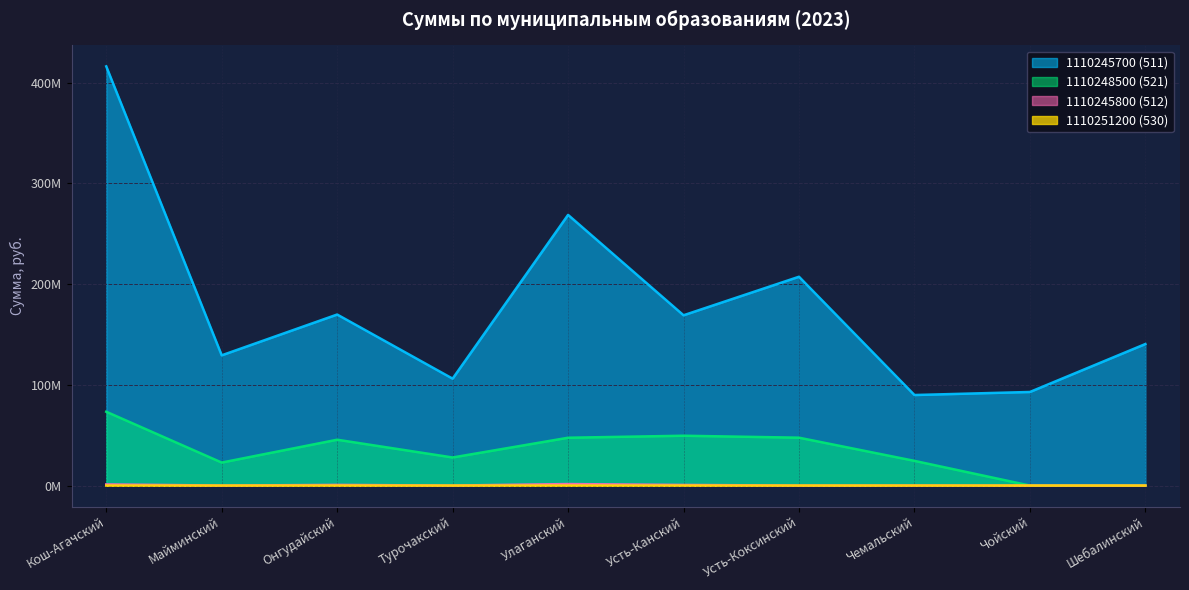

Count the number of categories in the chart.

10